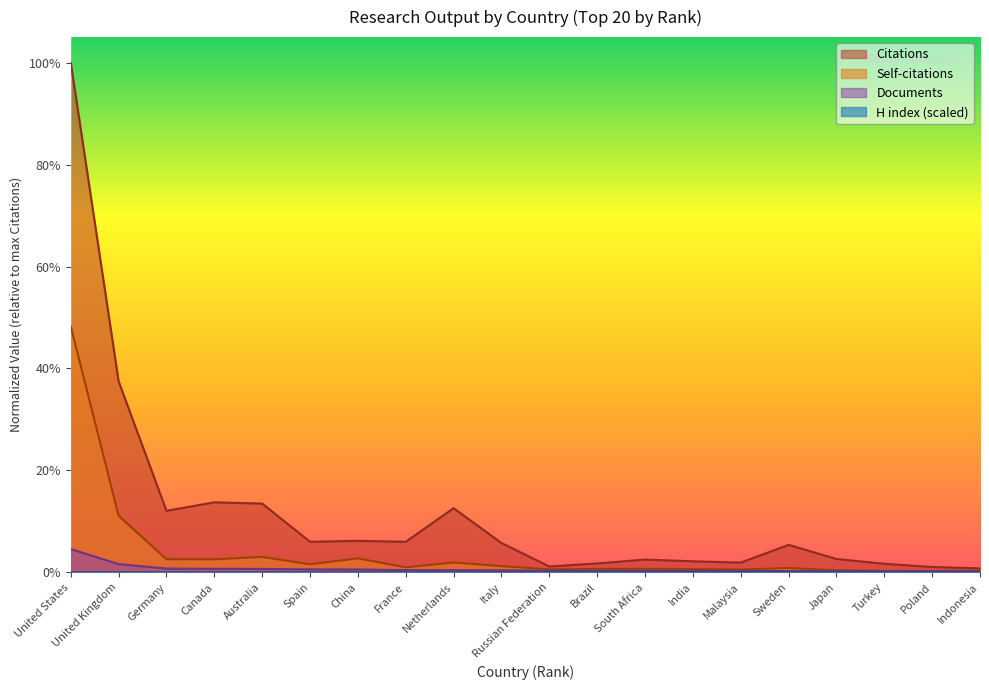

At which category does Self-citations reach its first local peak?

Australia